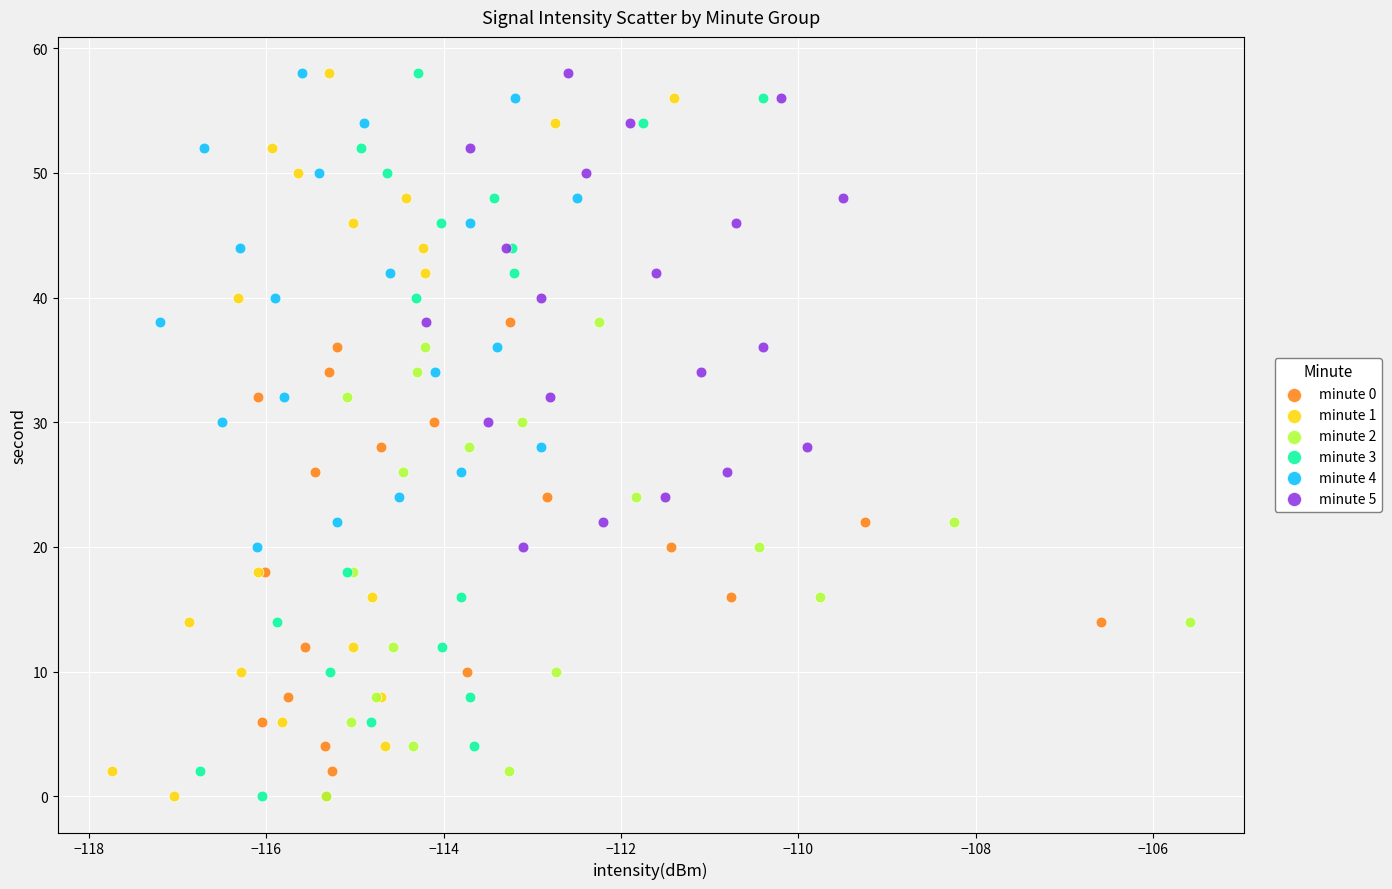

What are all the series names shown in the legend?

minute 0, minute 1, minute 2, minute 3, minute 4, minute 5